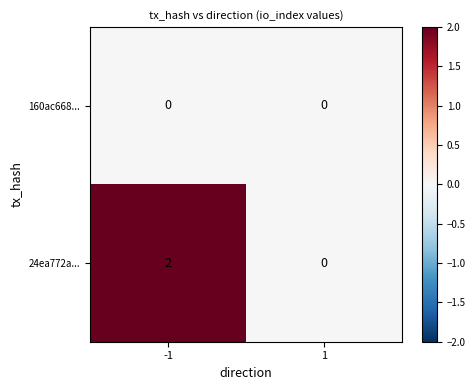

Which series has the largest total across all categories?

24ea772a...